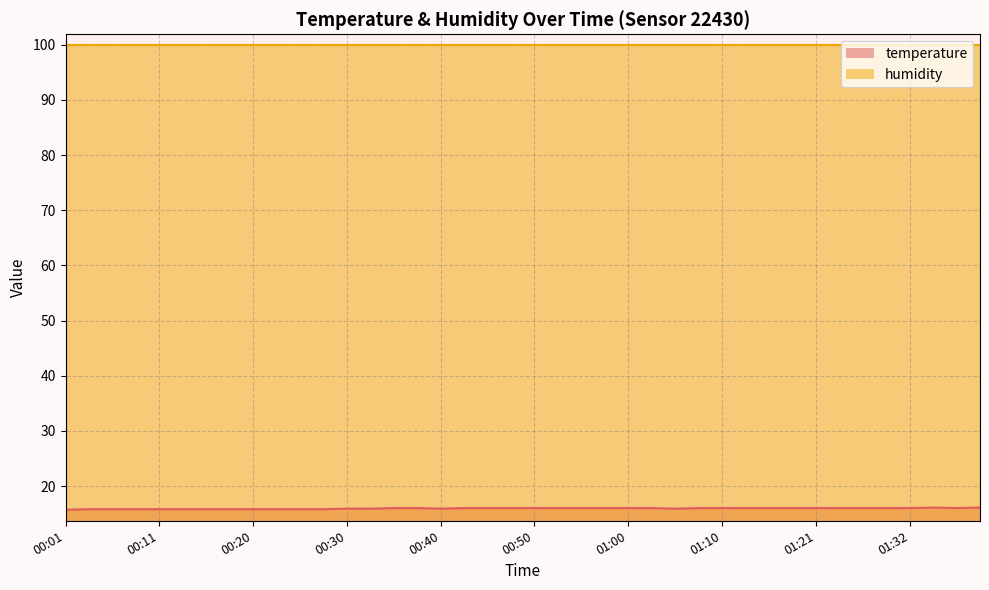

How many points are higher than both their immediate neighbors (excluding endpoints)?

1